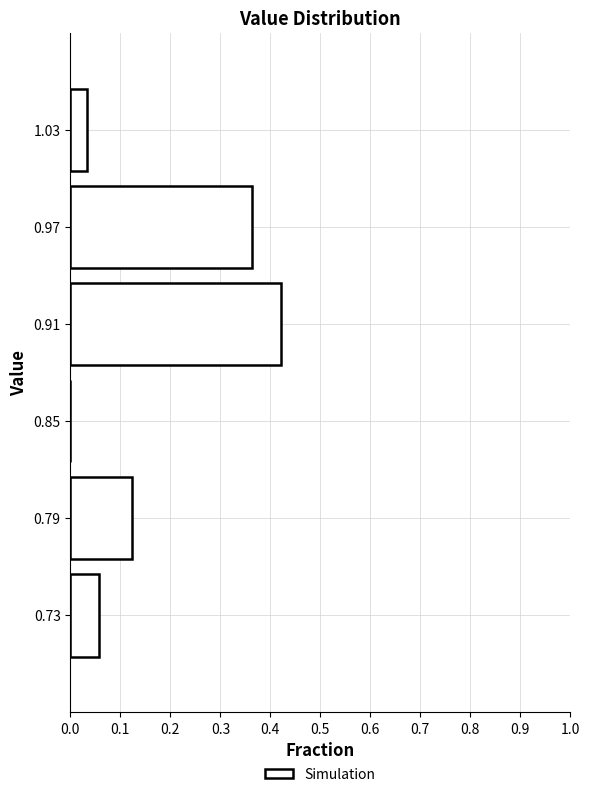

Over which range of the y-axis is the bar longest?

0.88 to 0.94